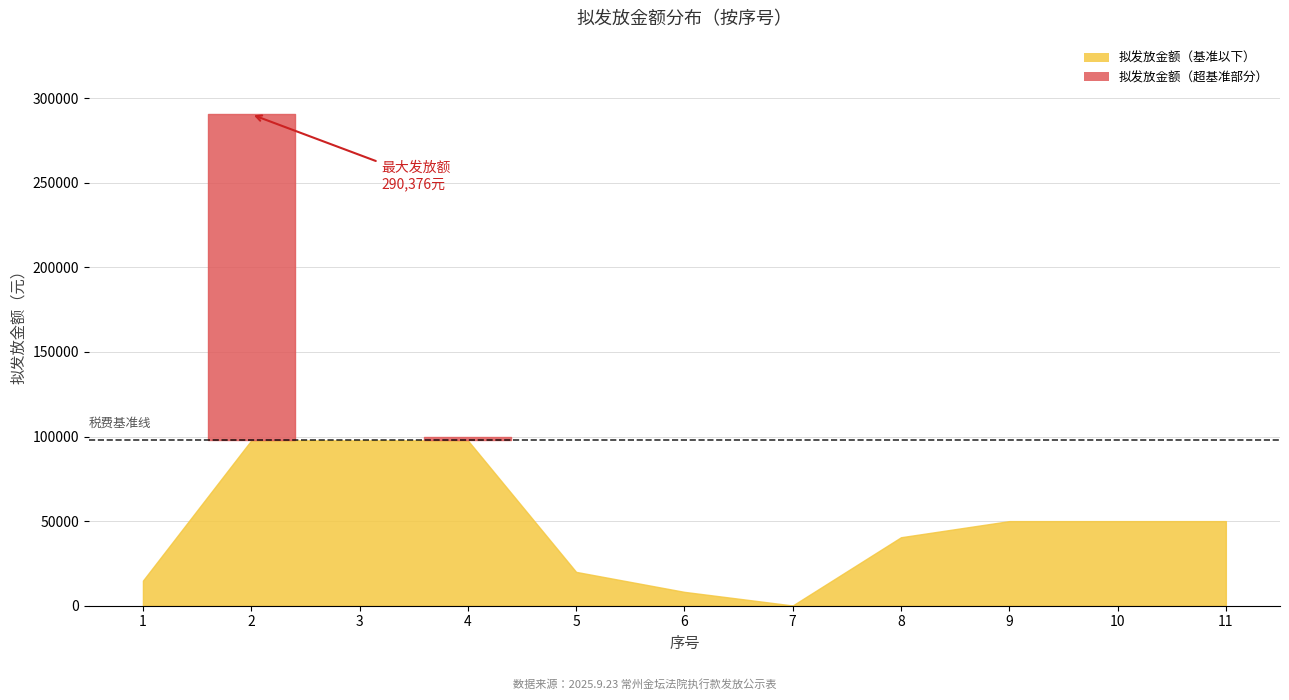

True or false: the data has more than 2 interior local peaks.

False